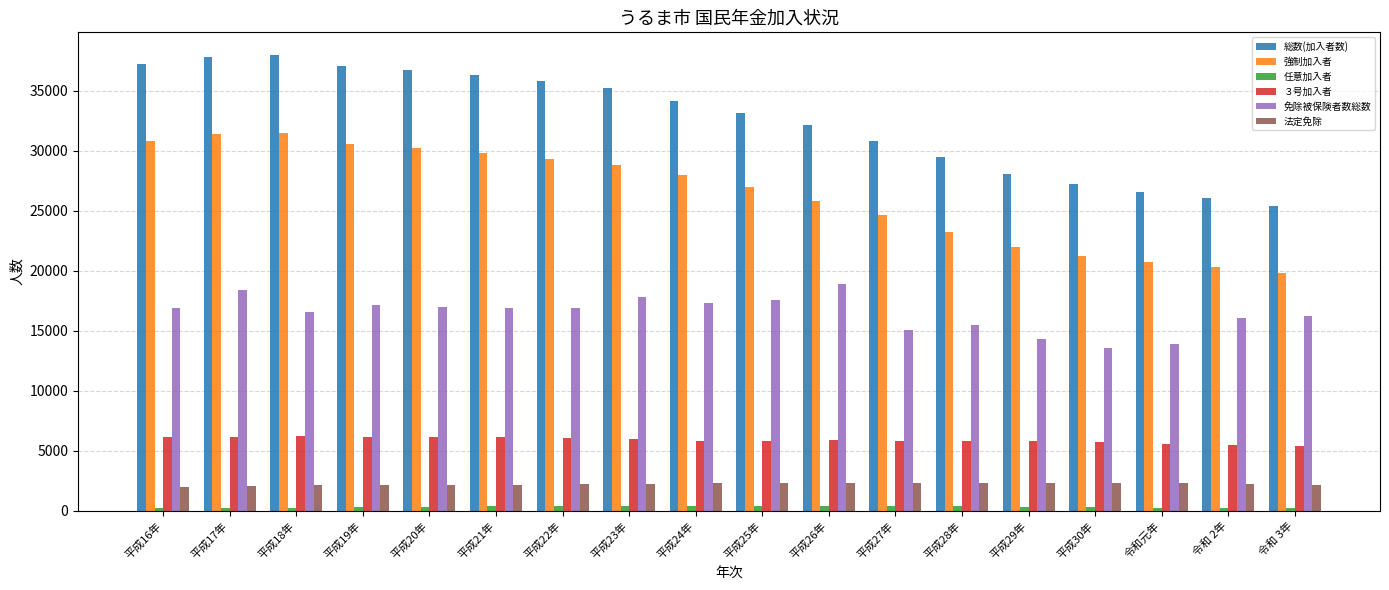

What is the label of the 3rd bar from the left?

平成18年